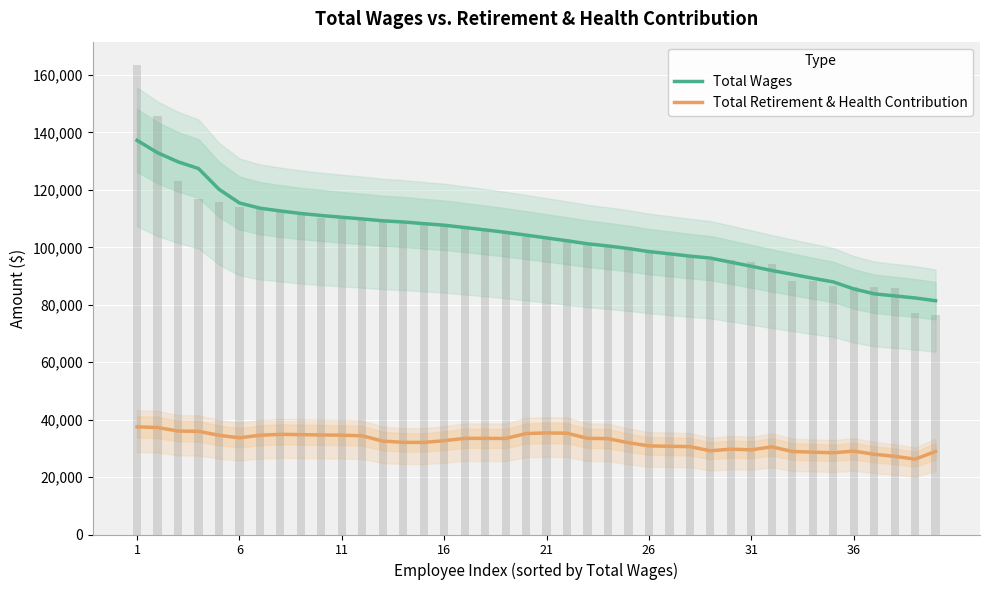

Which series has the largest total across all categories?

Total Wages